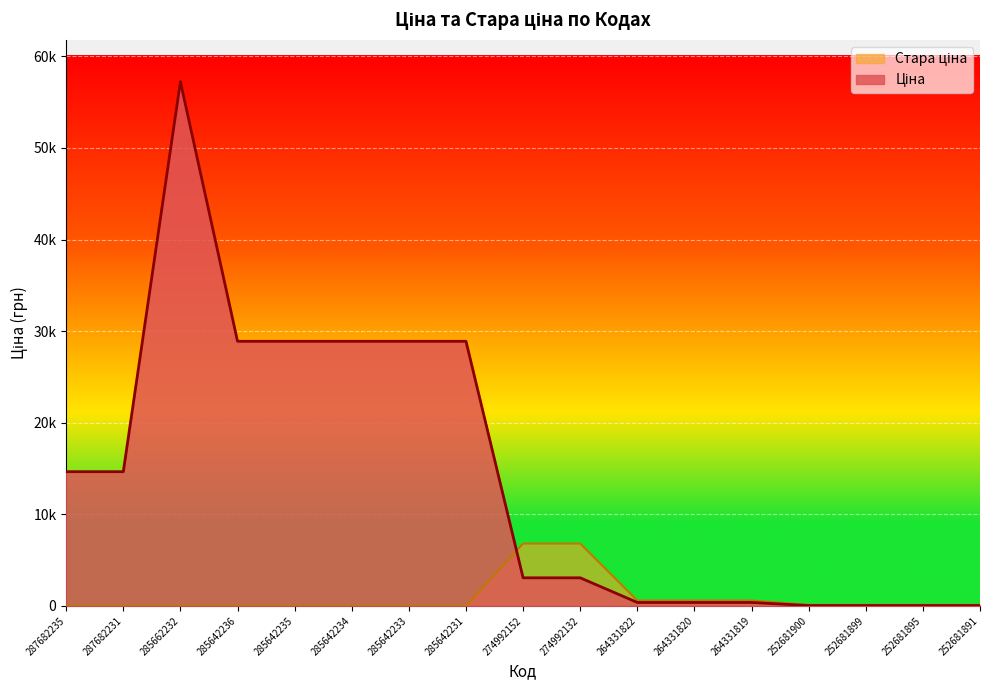

Which series has the largest total across all categories?

Ціна